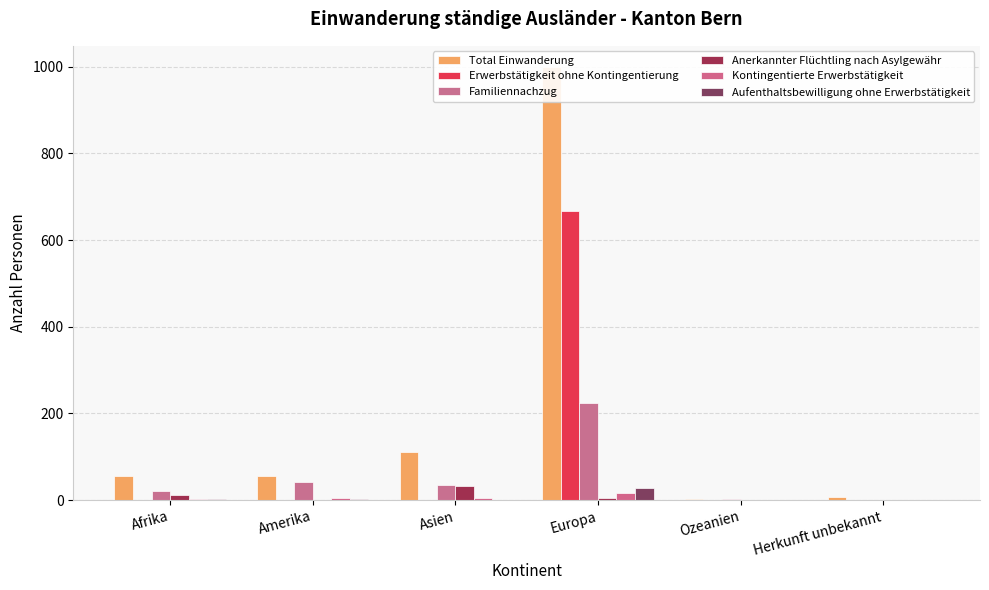

At which label is Familiennachzug closest to 112?

Amerika